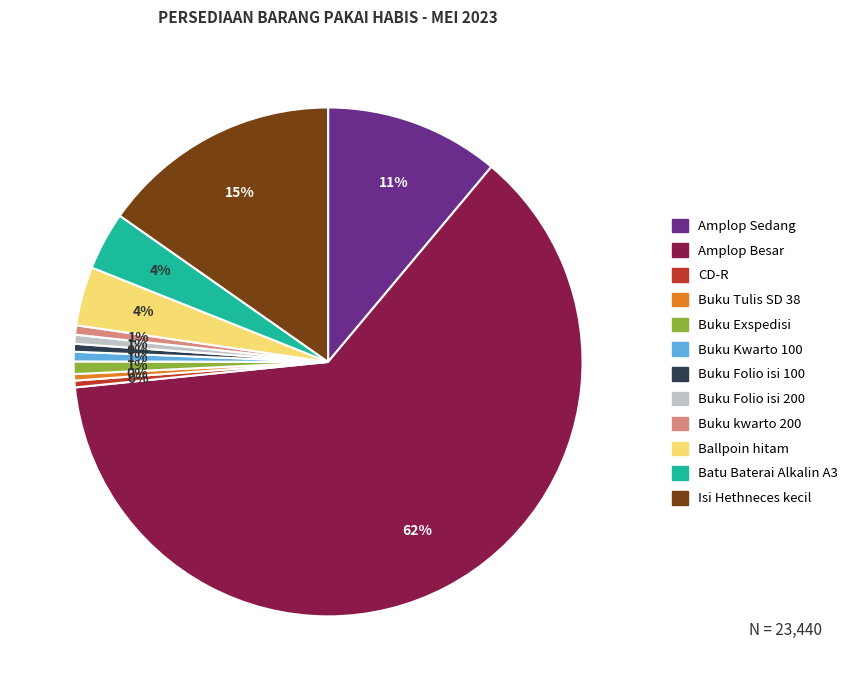

True or false: Buku Folio isi 100 accounts for 0% of the total.

True